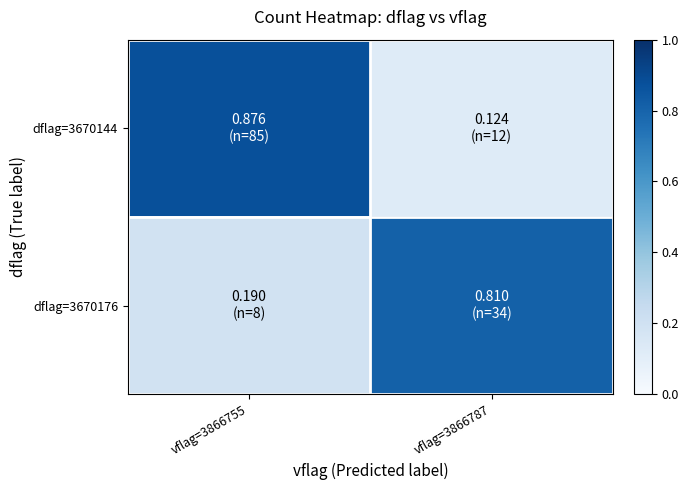

What is the total value across all series at vflag=3866755?

1.1